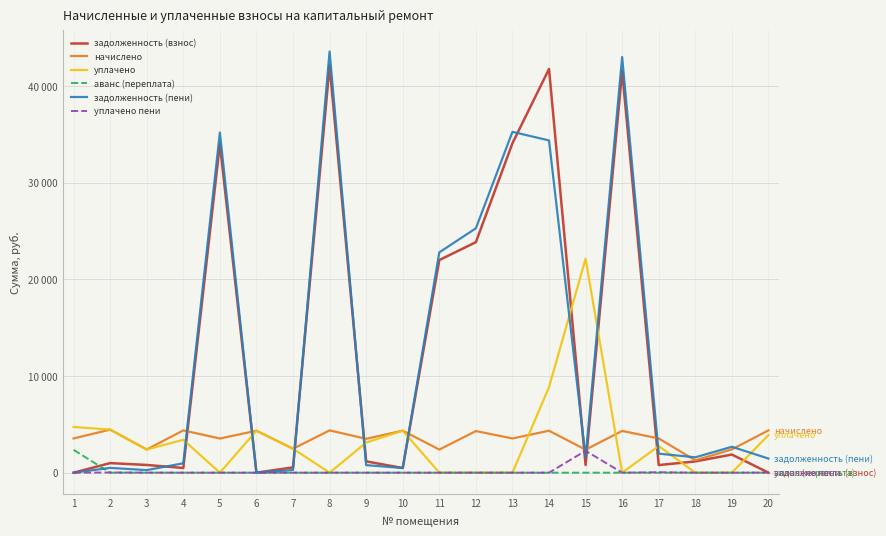

Where is the first local maximum for задолженность (пени)?

2